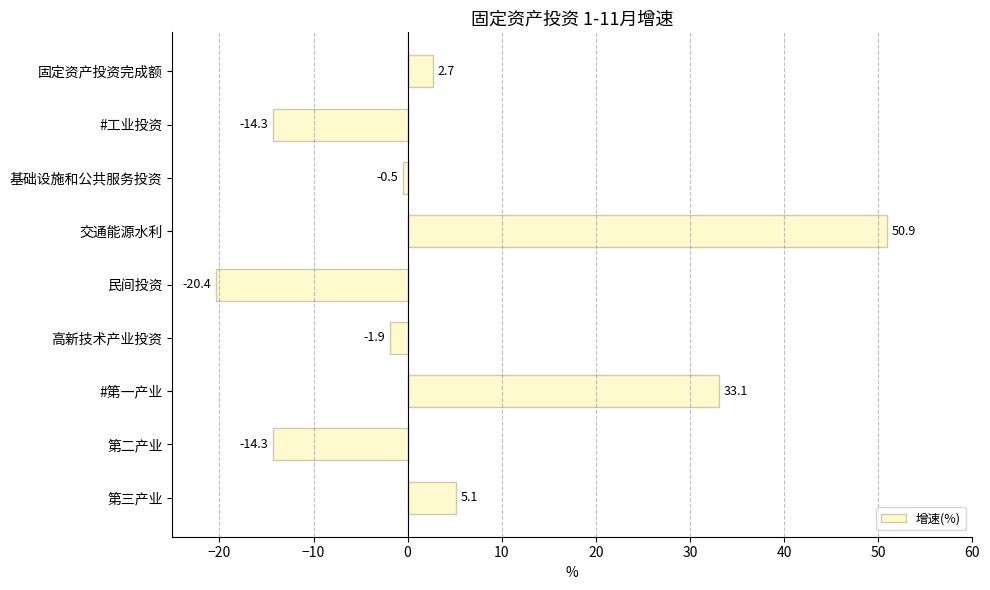

At which label is the value closest to 15?

第三产业